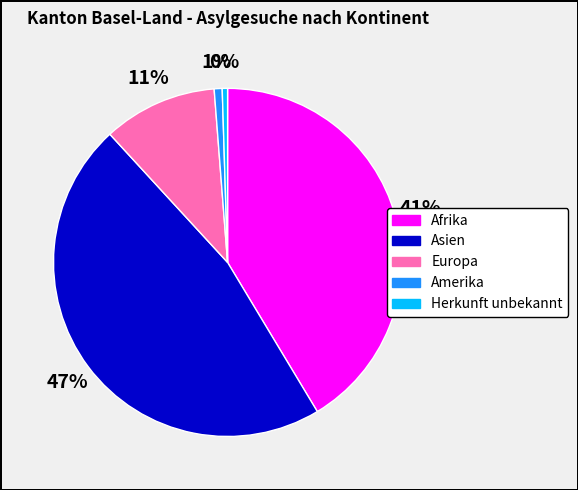

Count the number of slices in the pie.

5